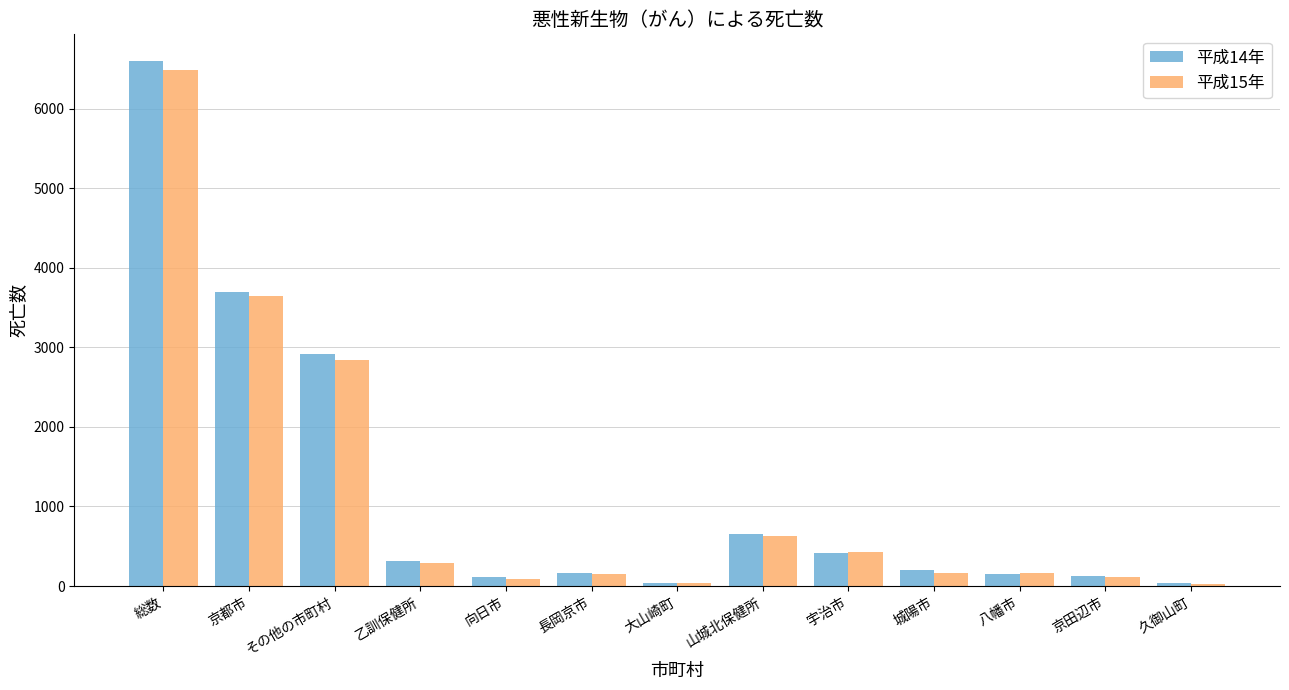

Which series changed the most between 長岡京市 and 宇治市?

平成15年